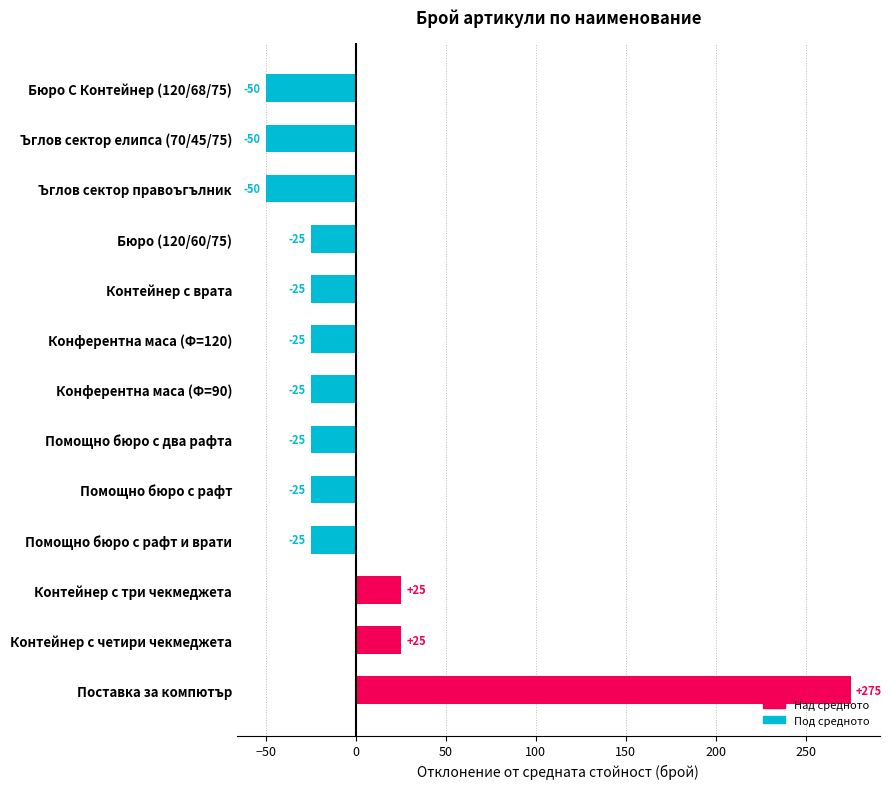

What is the change in value from Помощно бюро с рафт to Бюро С Контейнер (120/68/75)?

-25